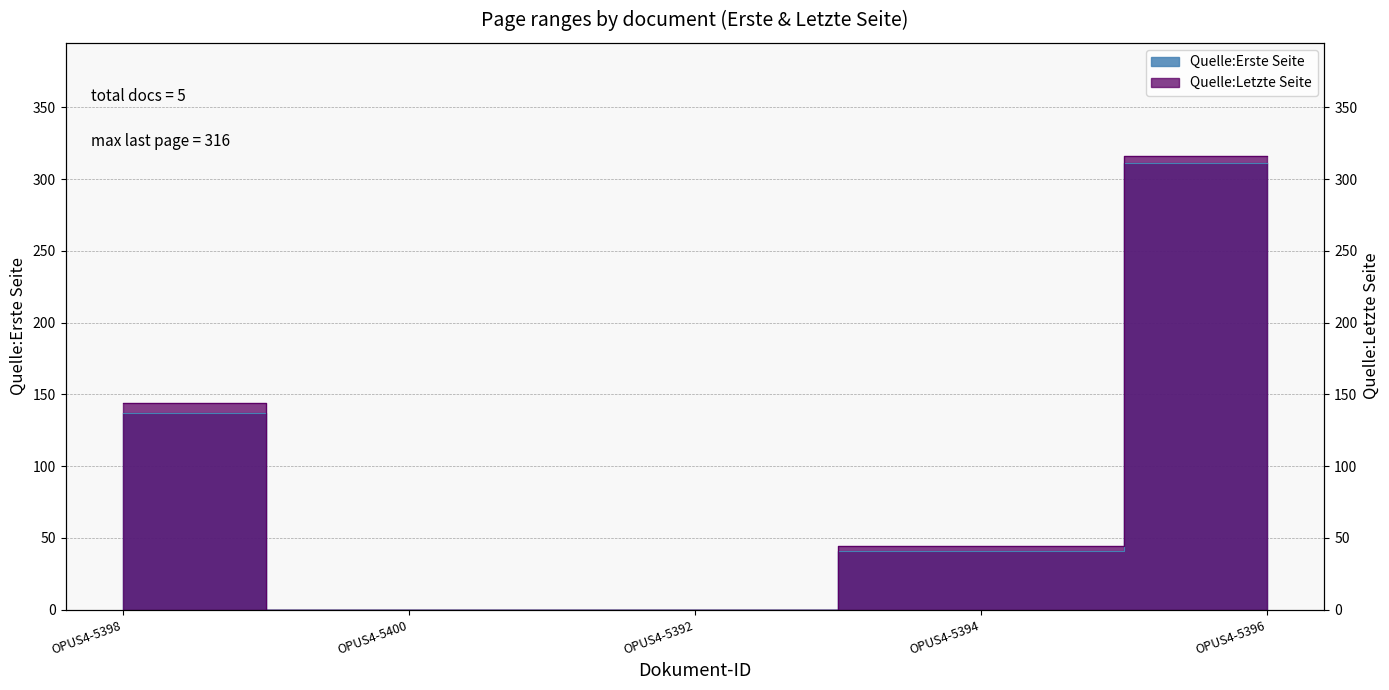

Is it true that Quelle:Letzte Seite equals -104 at OPUS4-5400?

False